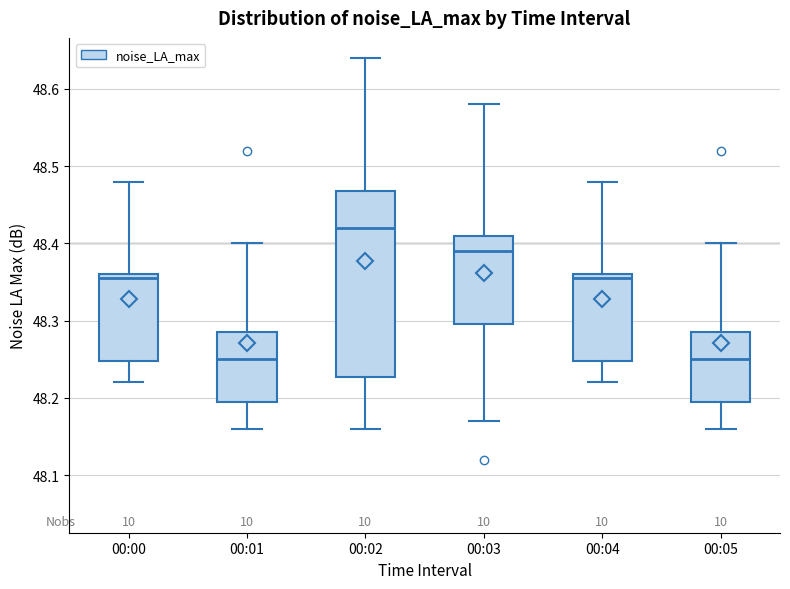

Comparing the boxes themselves (not the whiskers), which one is the tallest?

00:02